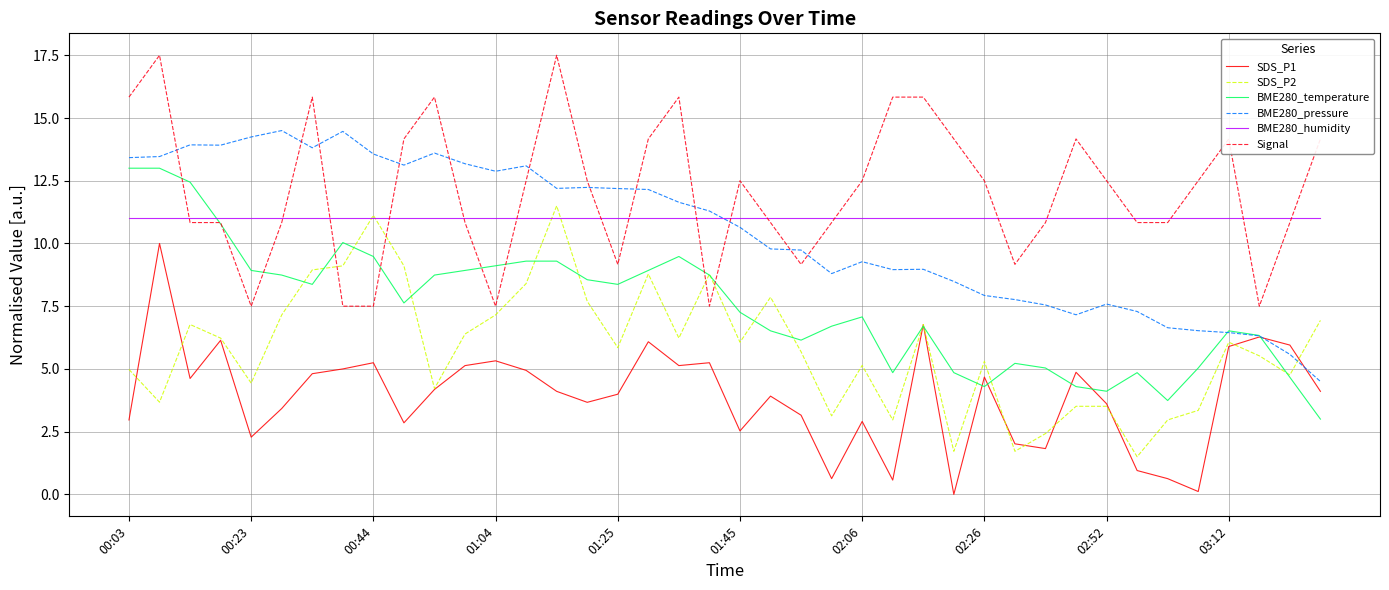

After their last crossing, which series has the higher values: BME280_temperature or SDS_P1?

SDS_P1